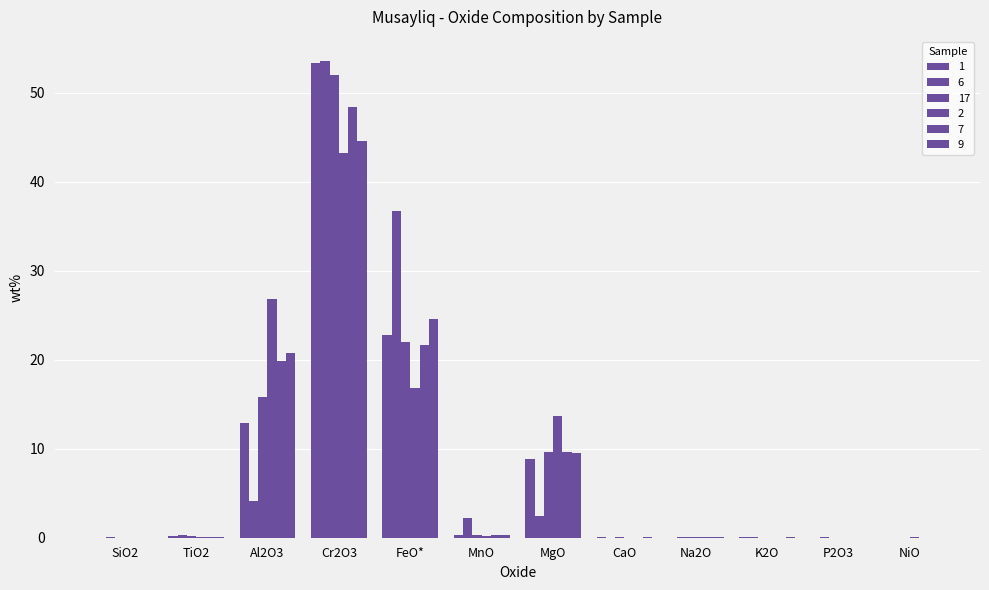

How many data points does each series have?

12